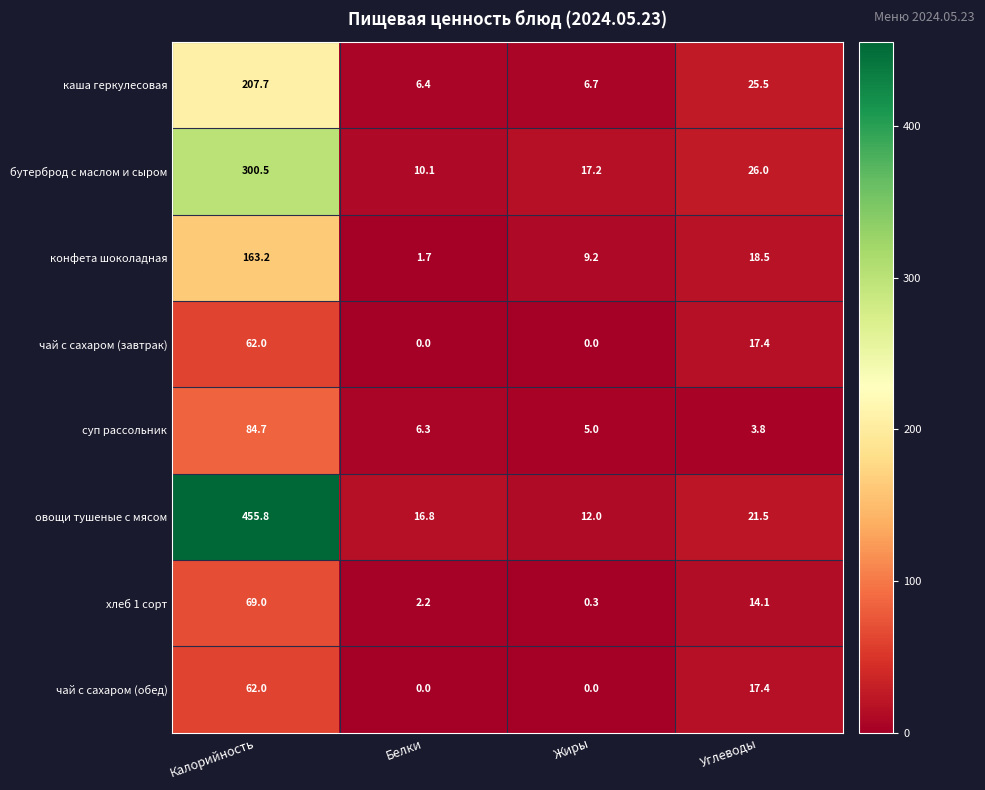

Between Жиры and Углеводы, which series saw the biggest shift?

каша геркулесовая